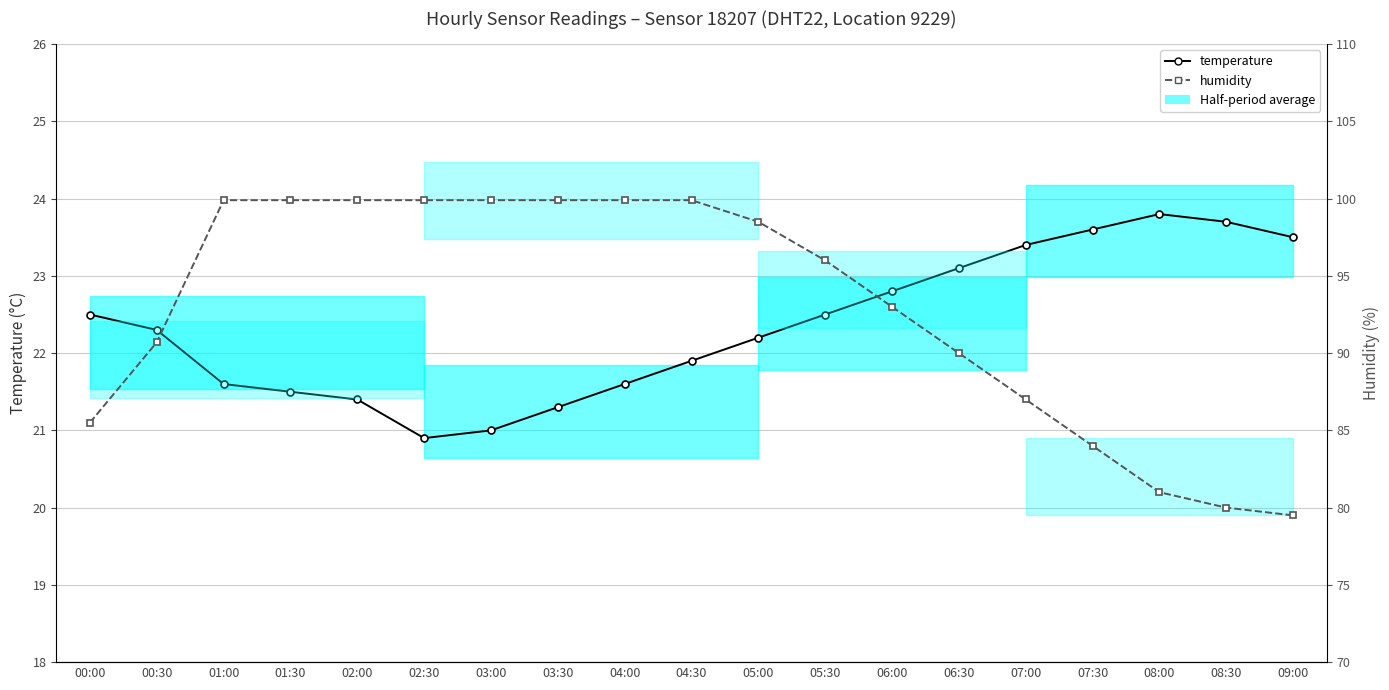

What is the value of the temperature point at the 11th from the left?

22.2